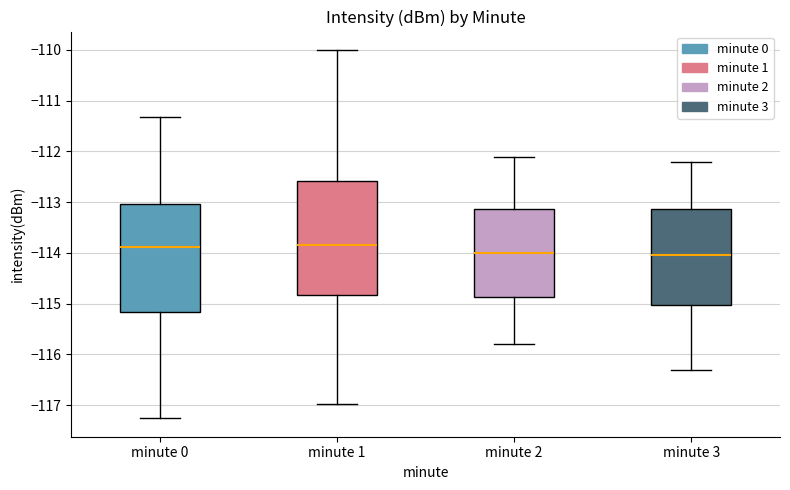

Reading left to right, transcribe this box plot: for each box, give where its median line is, the range the box spans, and where its two whiskers end, as read against the y-axis. The values are not printed on the chart, so give them approximately, as read against the axis.

minute 0: median -113.9, box -115.2 to -113.0, whiskers -117.3 to -111.3
minute 1: median -113.8, box -114.8 to -112.6, whiskers -117.0 to -110.0
minute 2: median -114.0, box -114.9 to -113.1, whiskers -115.8 to -112.1
minute 3: median -114.0, box -115.0 to -113.1, whiskers -116.3 to -112.2